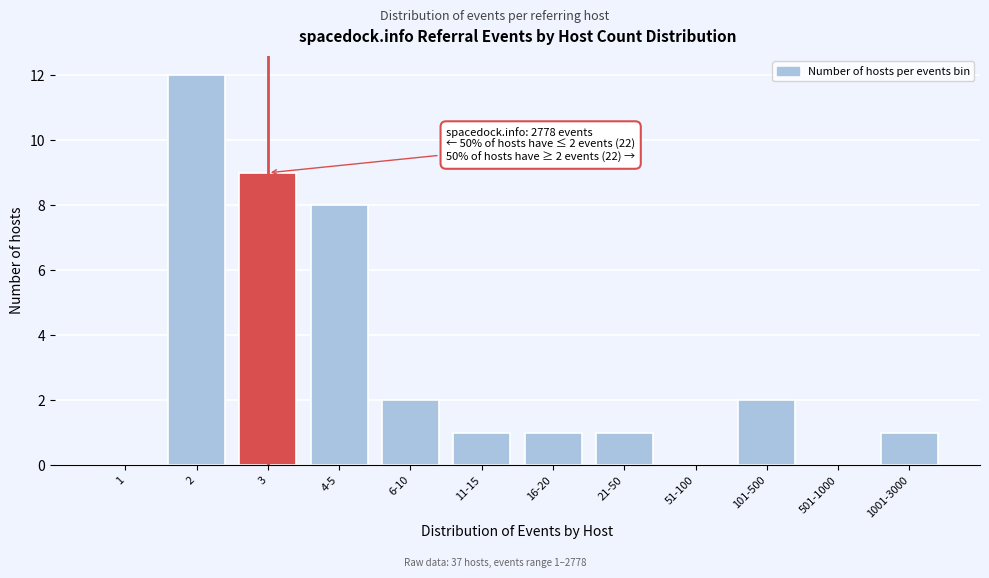

Reading left to right, transcribe all the data shown in this chart.

1=0	2=12	3=9	4-5=8	6-10=2	11-15=1	16-20=1	21-50=1	51-100=0	101-500=2	501-1000=0	1001-3000=1